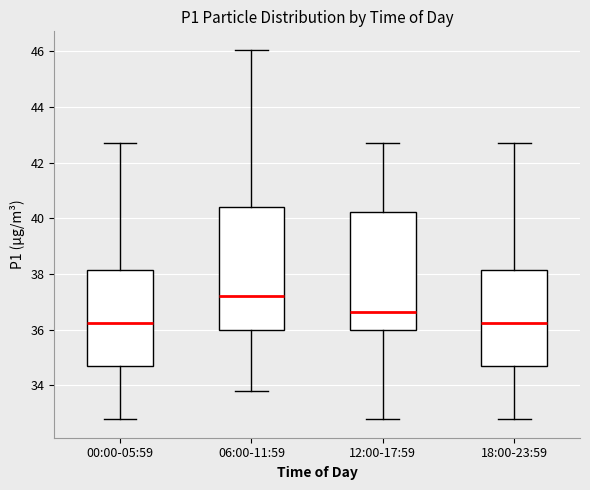

Reading left to right, transcribe this box plot: for each box, give where its median line is, the range the box spans, and where its two whiskers end, as read against the y-axis. The values are not printed on the chart, so give them approximately, as read against the axis.

00:00-05:59: median 36.2, box 34.8 to 38.2, whiskers 32.8 to 42.8
06:00-11:59: median 37.2, box 36.0 to 40.4, whiskers 33.8 to 46.0
12:00-17:59: median 36.6, box 36.0 to 40.2, whiskers 32.8 to 42.8
18:00-23:59: median 36.2, box 34.8 to 38.2, whiskers 32.8 to 42.8